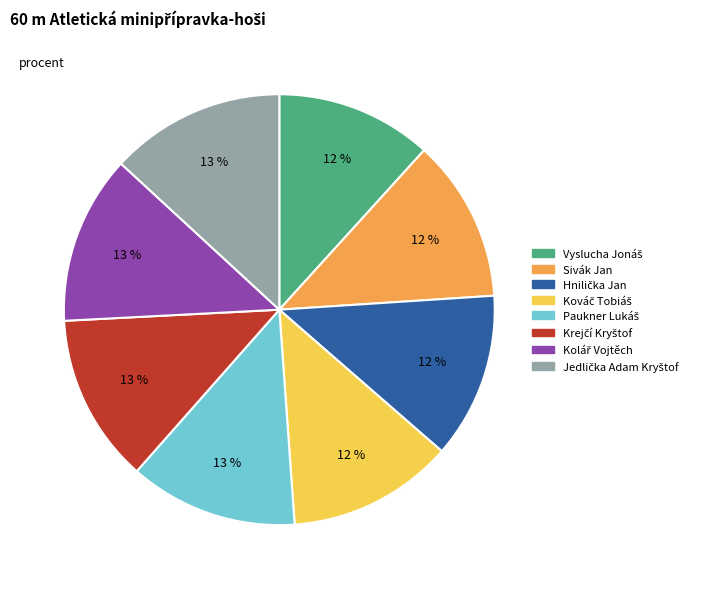

Does Sivák Jan account for over 50% of the chart?

No